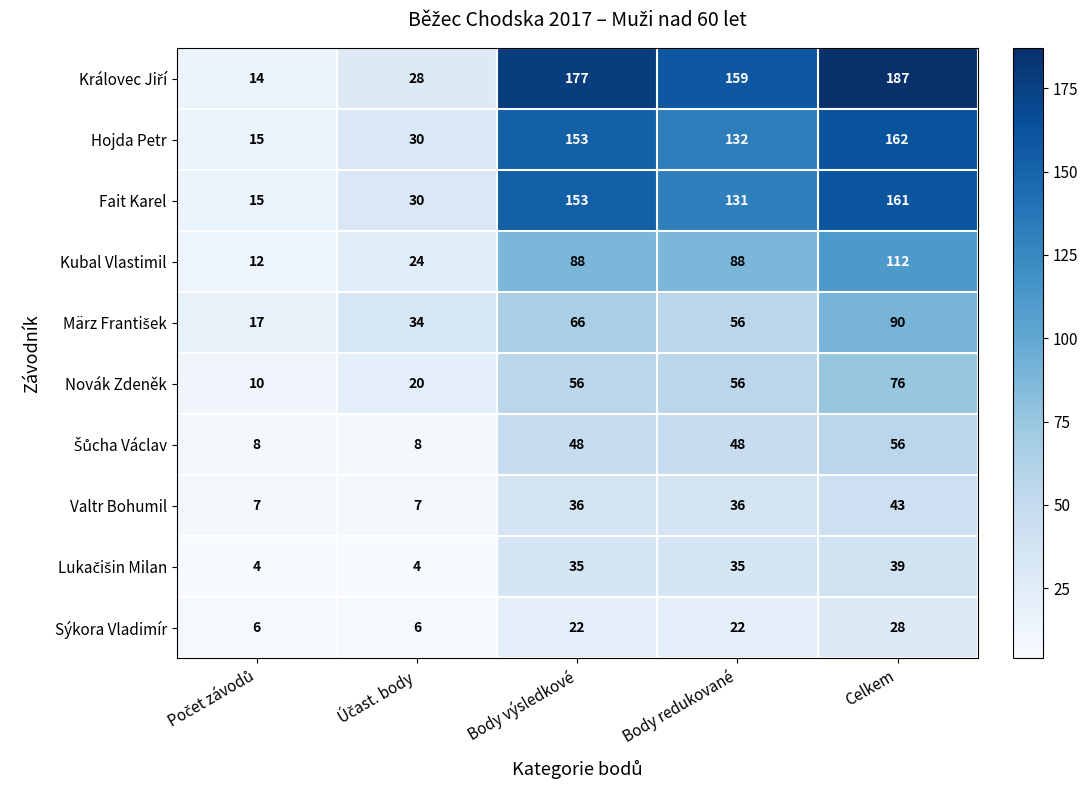

What is the difference between the maximum and minimum values in the Kubal Vlastimil series?

100